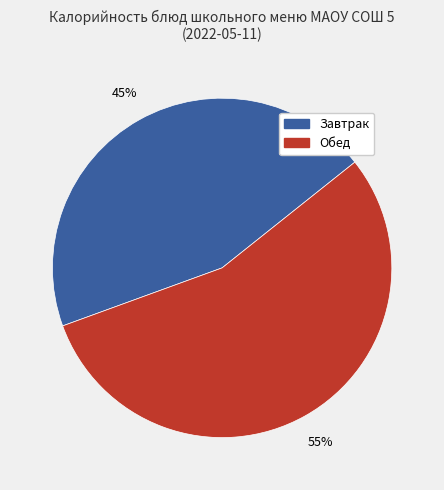

Which category has the biggest portion of the pie?

Обед